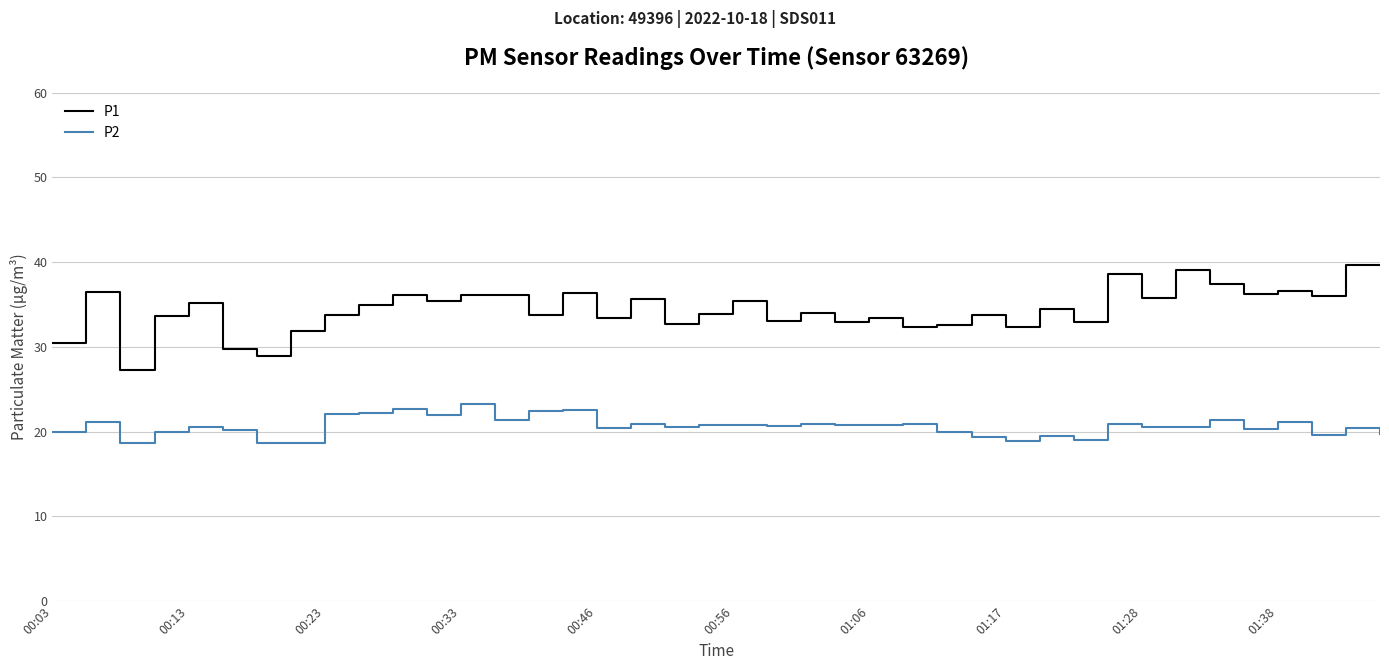

List the series in order of their peak value, highest first.

P1, P2